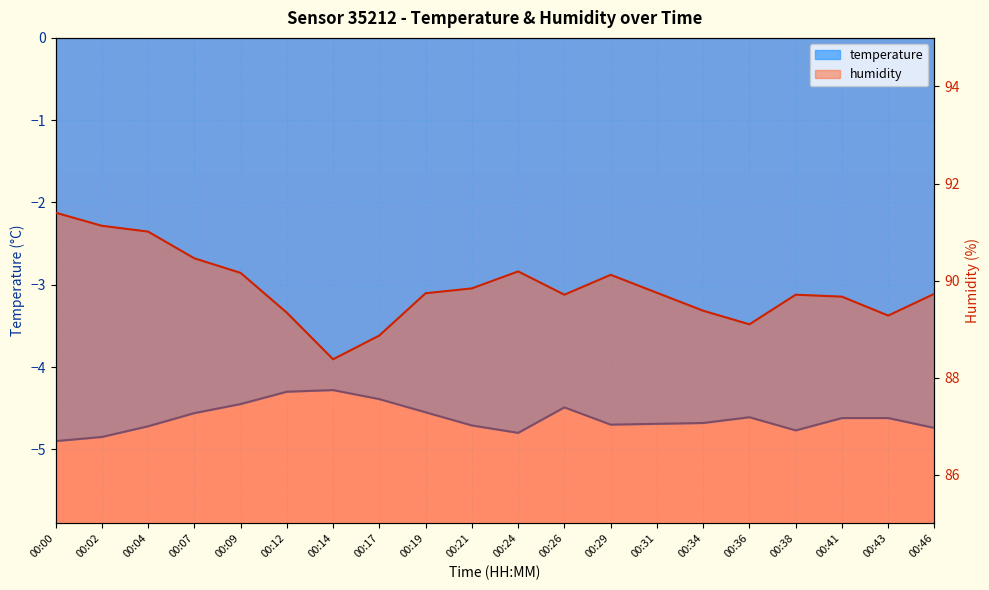

True or false: humidity has a value of 18.6 at 00:38.

False